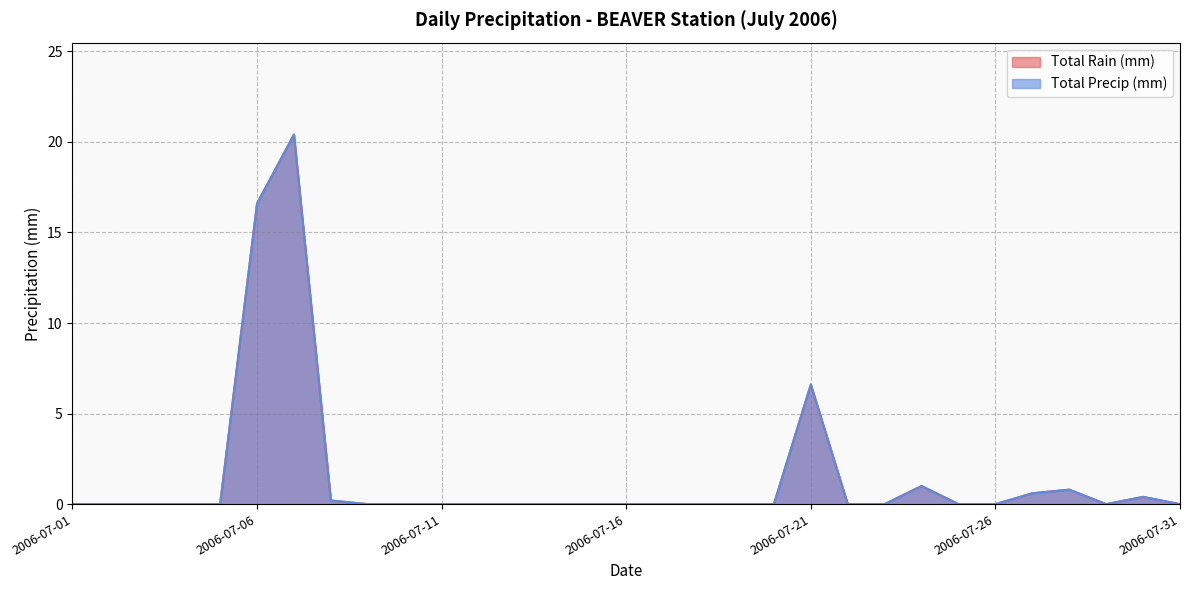

What is the difference between the Total Precip (mm) values at 2006-07-28 and 2006-07-03?

0.8